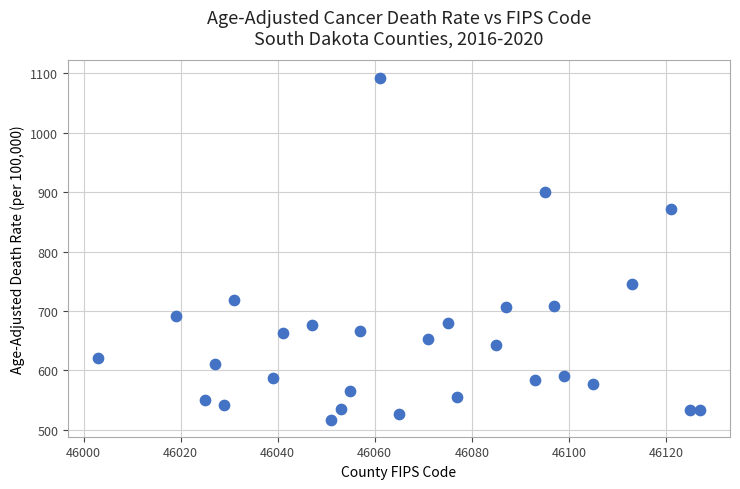

What Y value in the scatter plot is closest to 805?

745.9